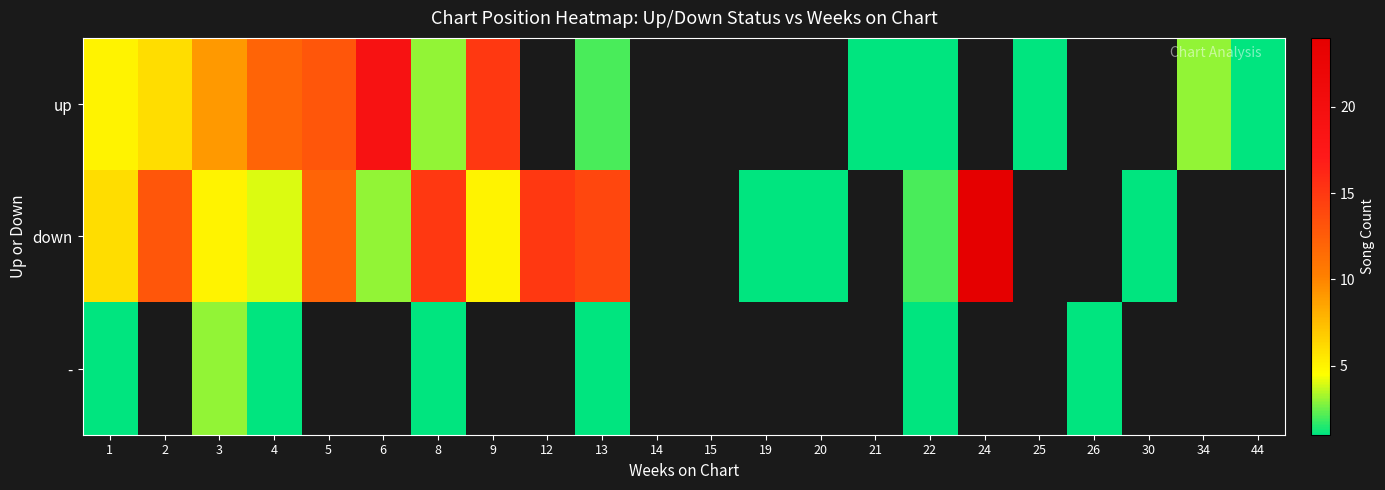

What is the difference between the down values at 9 and 24?

19.0